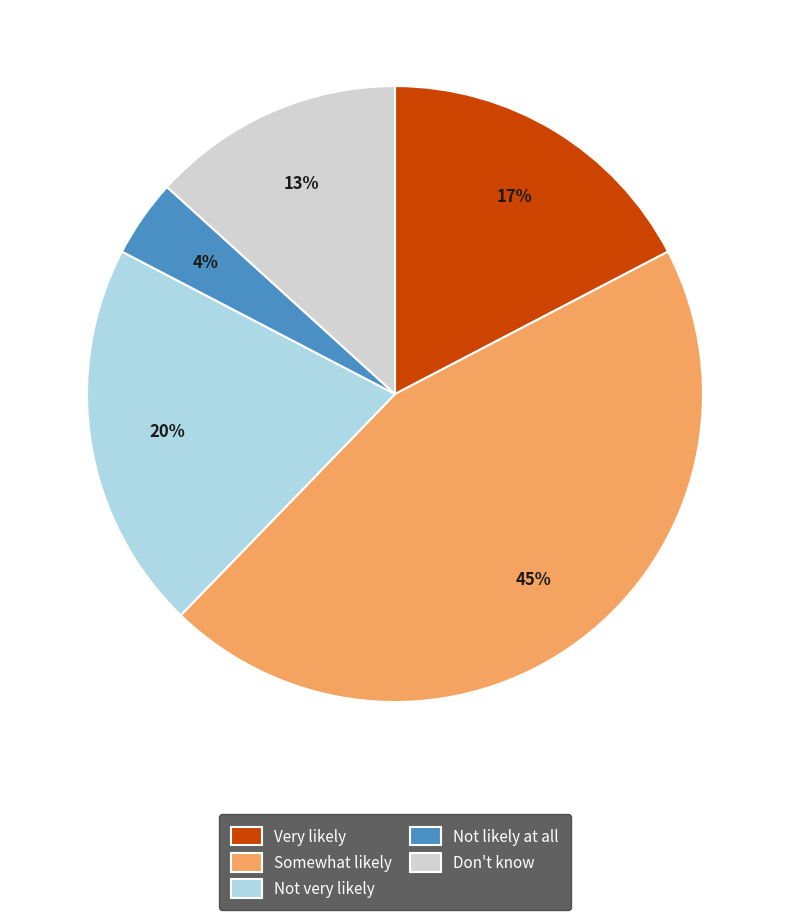

To the nearest percent, what percentage of the pie is Very likely?

17%